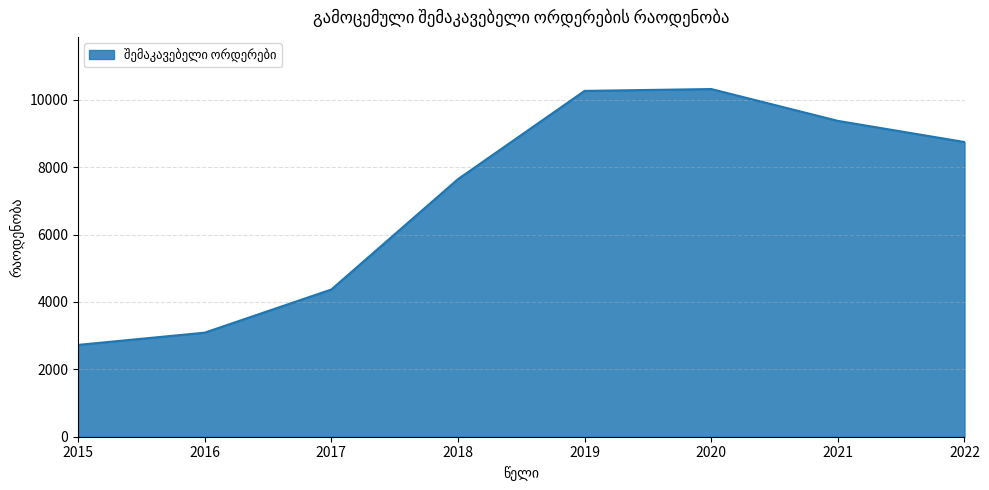

Does the chart display data point markers on the line(s)?

No